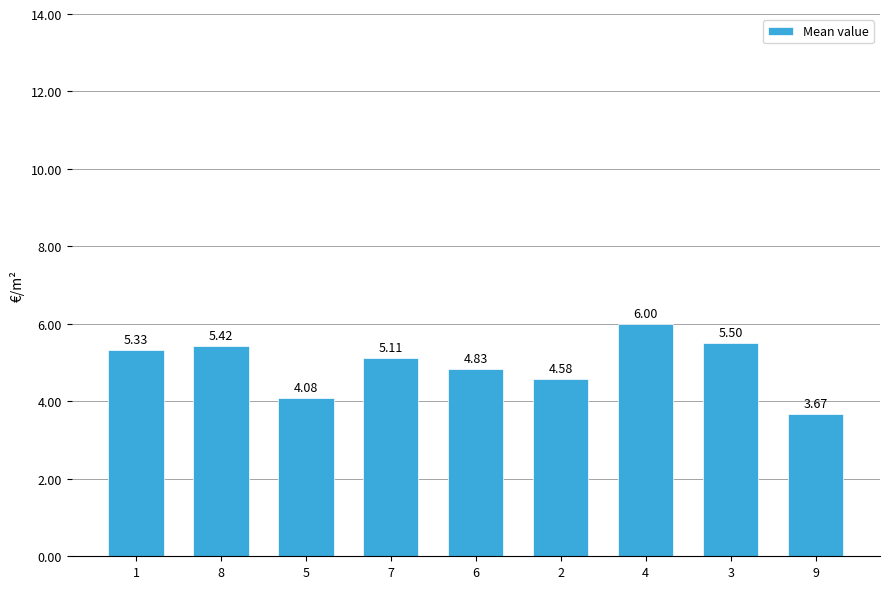

What is the change in value from 7 to 6?

-0.3